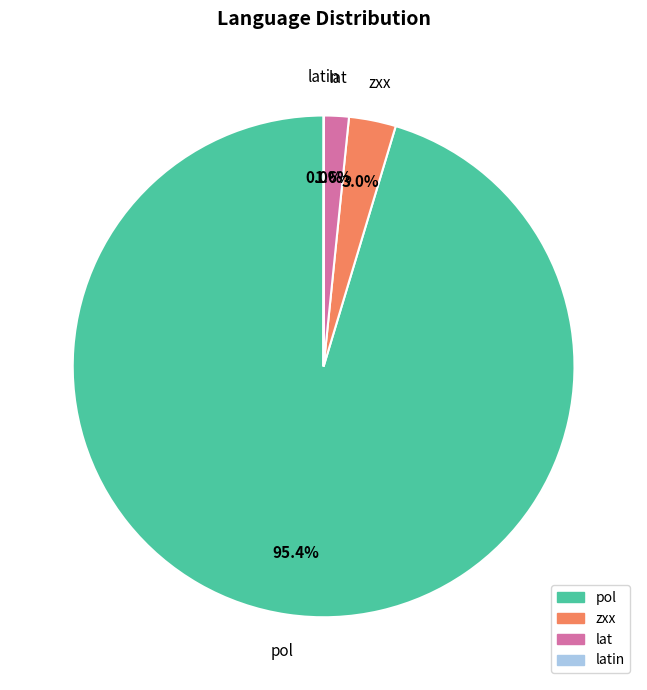

What percentage is the lat slice, to the nearest percent?

2%